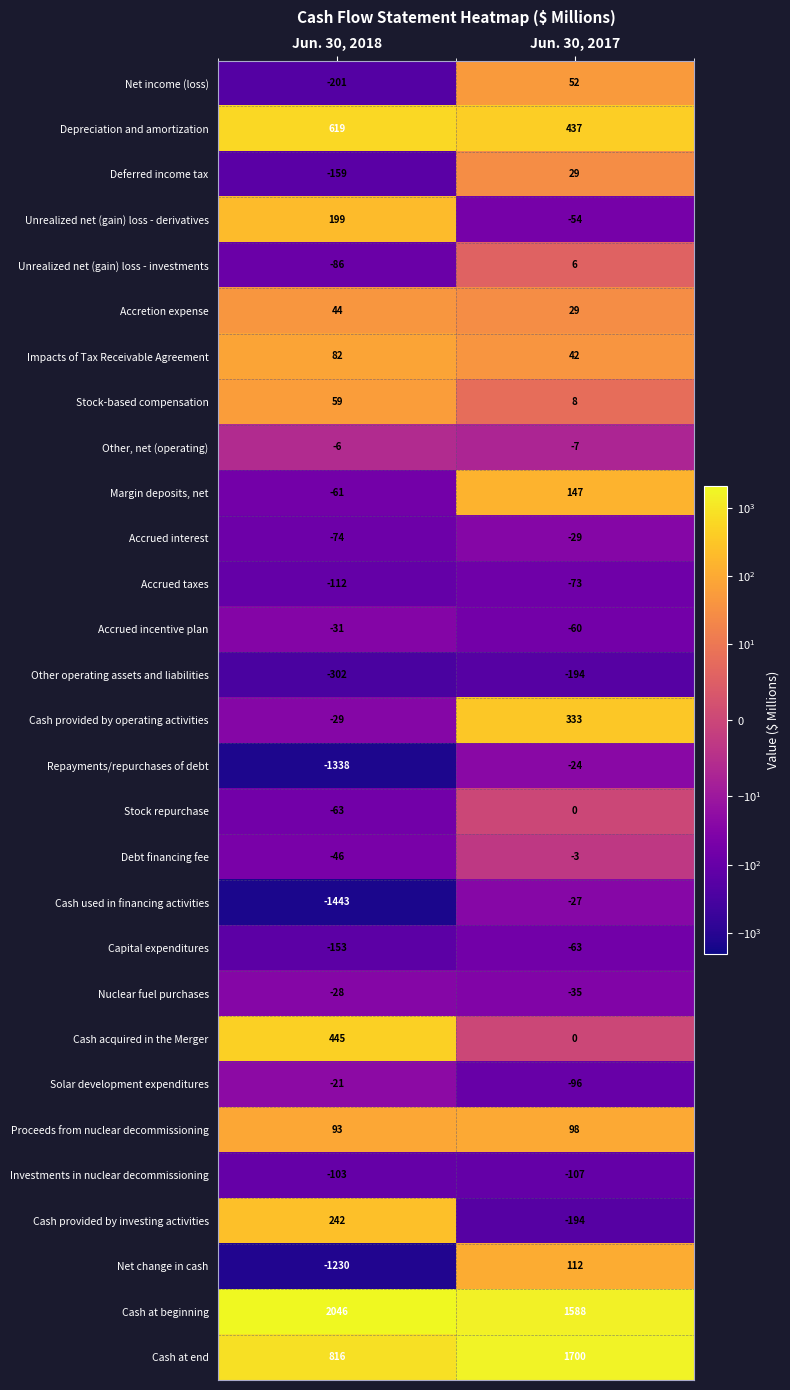

Which series has the widest spread of values?

Cash used in financing activities